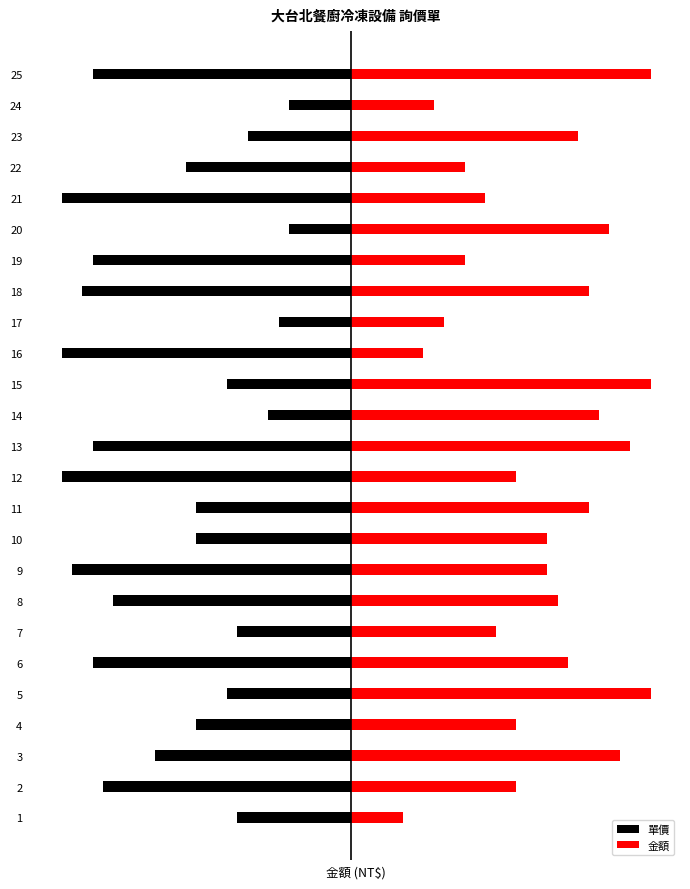

Is it true that 單價 equals -6 at 20?

True